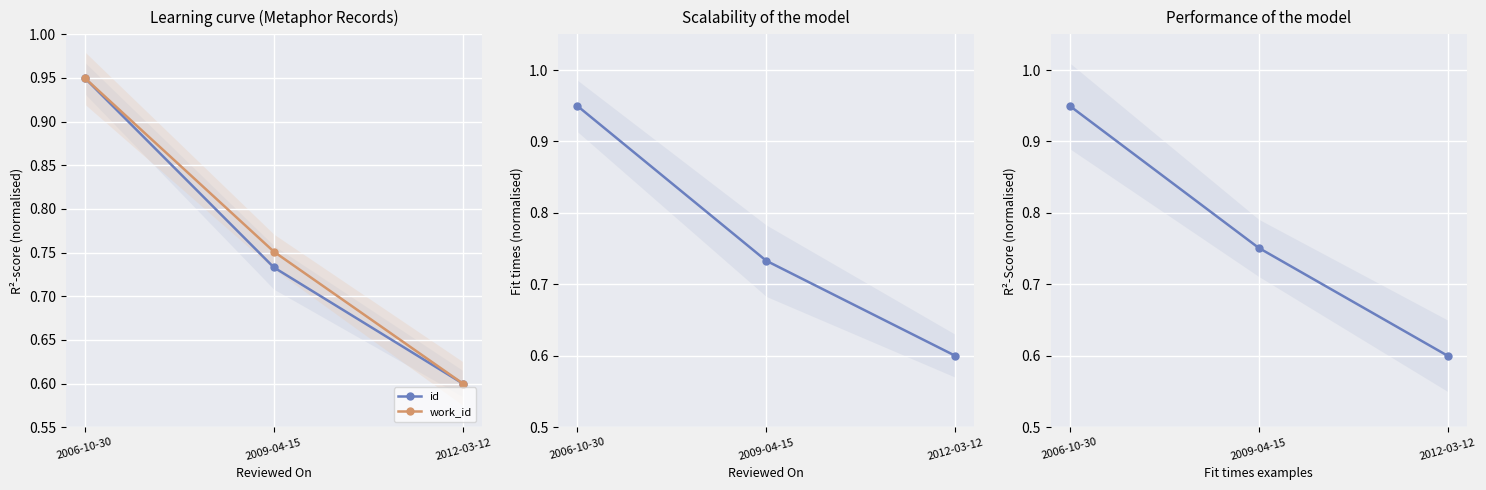

What is the sum of the work_id values at 2009-04-15 and 2012-03-12?

1.4